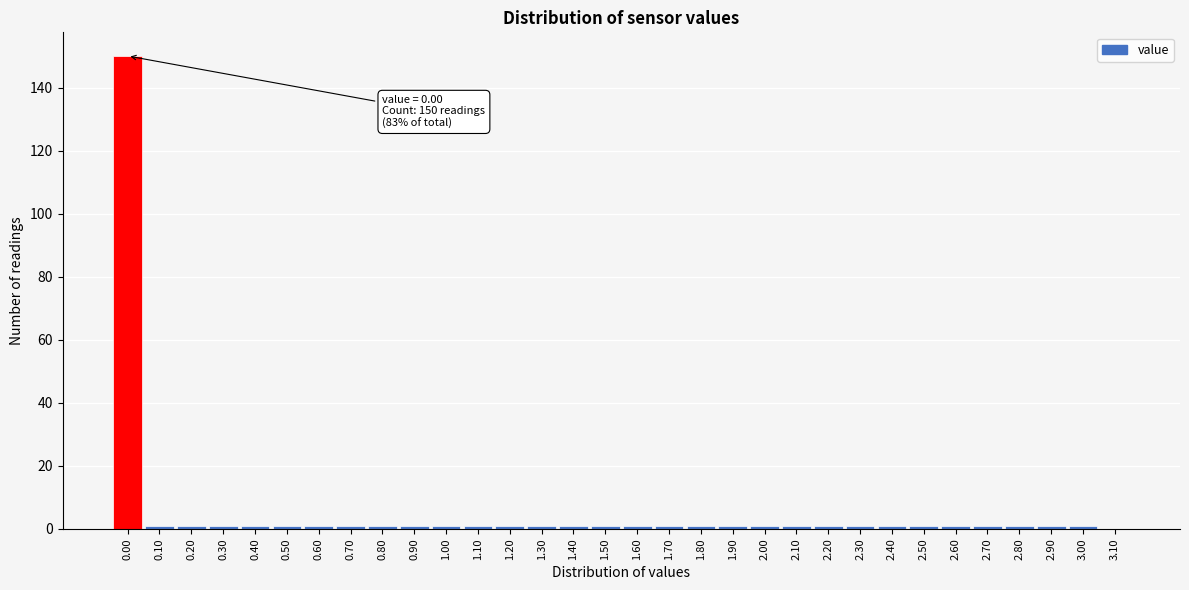

Over which range of the x-axis is the bar tallest?

-0.05 to 0.05